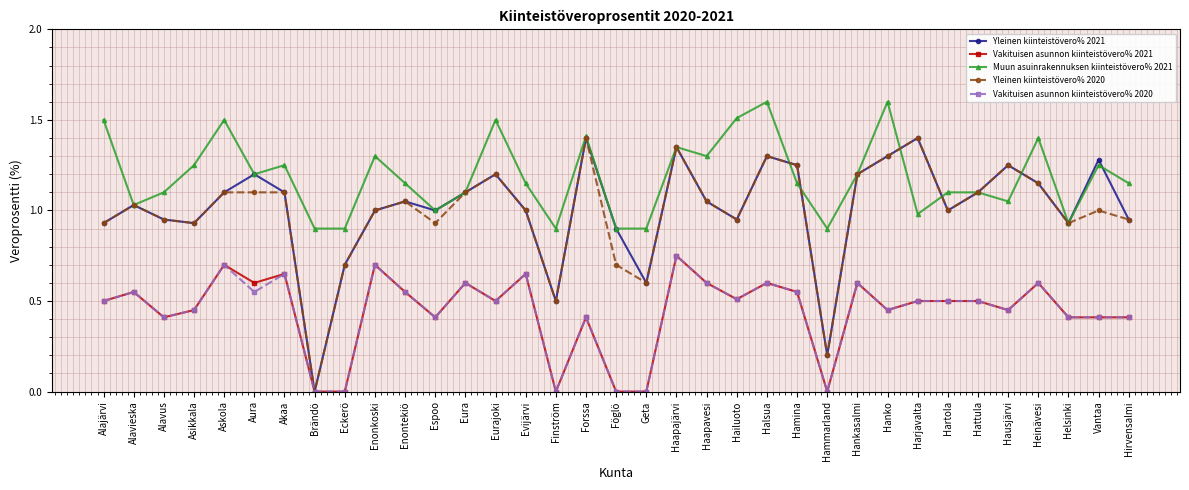

Does the chart have visible grid lines?

Yes